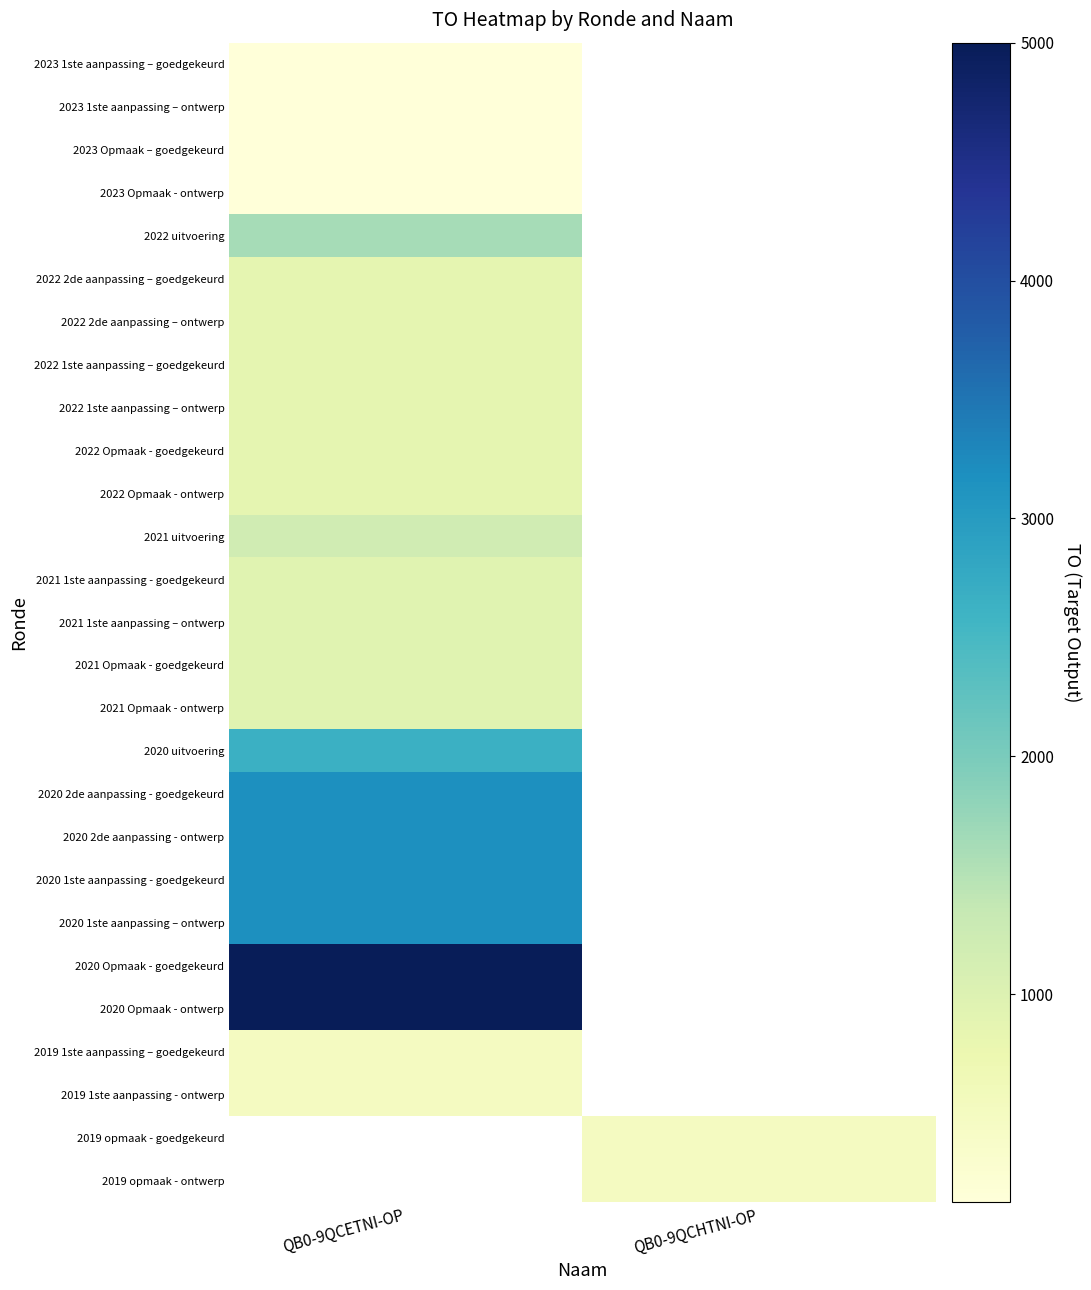

Is it true that 2020 2de aanpassing - goedgekeurd equals 3175.0 at QB0-9QCETNI-OP?

True